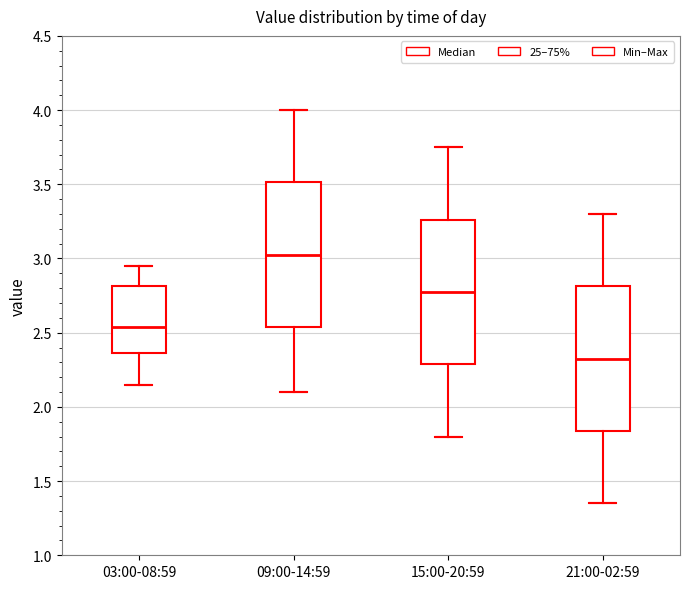

Reading left to right, read every box against the y-axis: the position of its median line, the range the box covers, and the ends of its whiskers. The values are not printed on the chart, so give them approximately, as read against the axis.

03:00-08:59: median 2.55, box 2.35 to 2.80, whiskers 2.15 to 2.95
09:00-14:59: median 3.05, box 2.55 to 3.50, whiskers 2.10 to 4.00
15:00-20:59: median 2.80, box 2.30 to 3.25, whiskers 1.80 to 3.75
21:00-02:59: median 2.35, box 1.85 to 2.80, whiskers 1.35 to 3.30